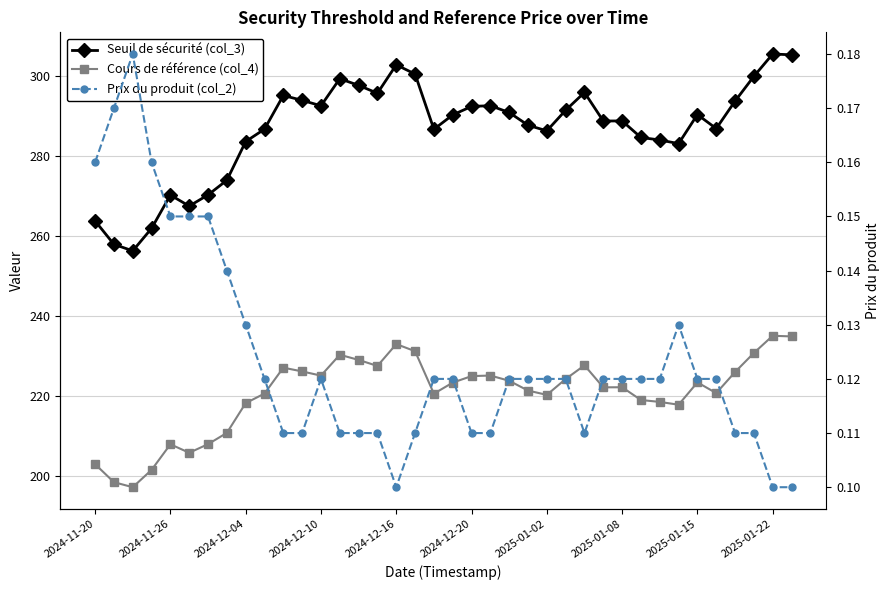

What is the difference between the second highest and minimum values in the Seuil de sécurité (col_3) series?

49.0